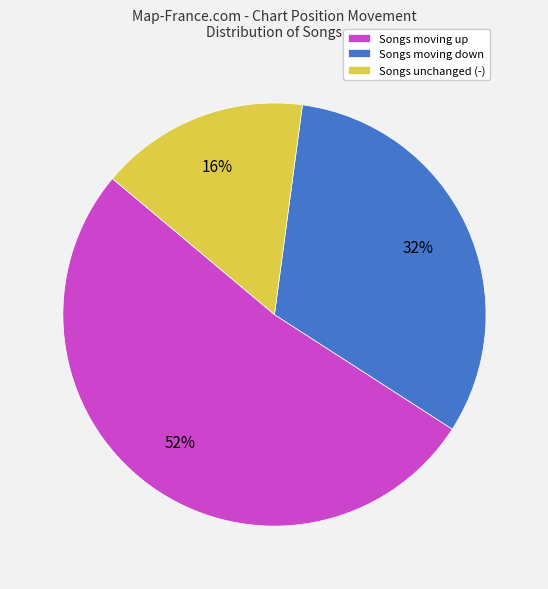

What percentage is the Songs unchanged (-) slice, to the nearest percent?

16%